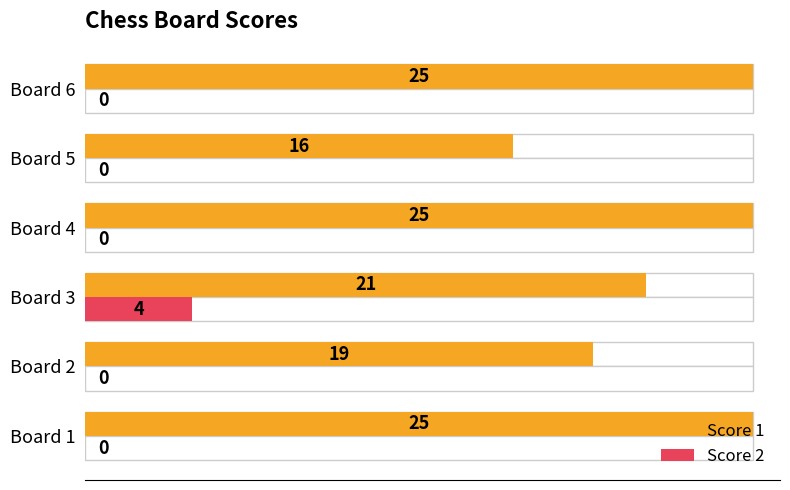

True or false: Score 2 has a value of 2 at Board 5.

False